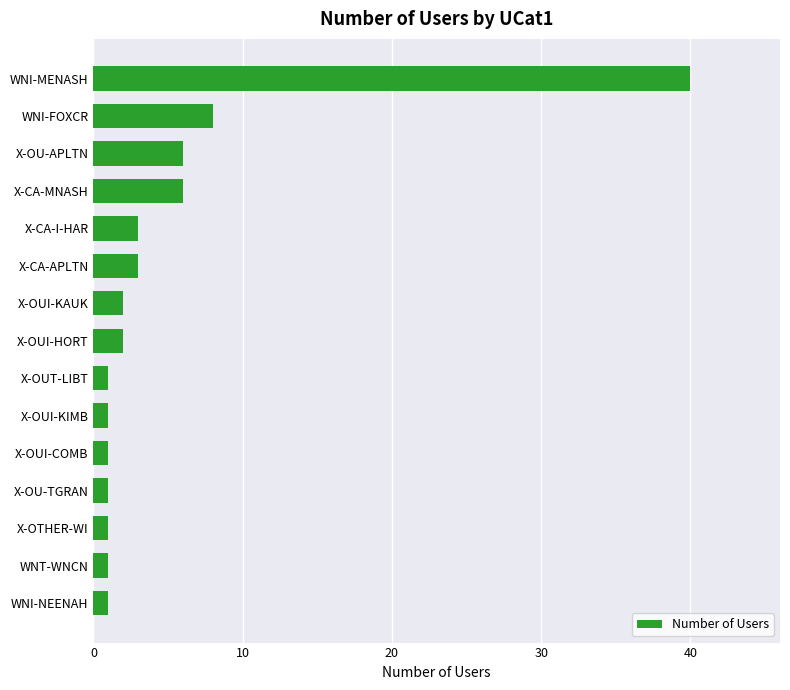

Reading top to bottom, transcribe all the data shown in this chart.

WNI-MENASH=40	WNI-FOXCR=8	X-OU-APLTN=6	X-CA-MNASH=6	X-CA-I-HAR=3	X-CA-APLTN=3	X-OUI-KAUK=2	X-OUI-HORT=2	X-OUT-LIBT=1	X-OUI-KIMB=1	X-OUI-COMB=1	X-OU-TGRAN=1	X-OTHER-WI=1	WNT-WNCN=1	WNI-NEENAH=1